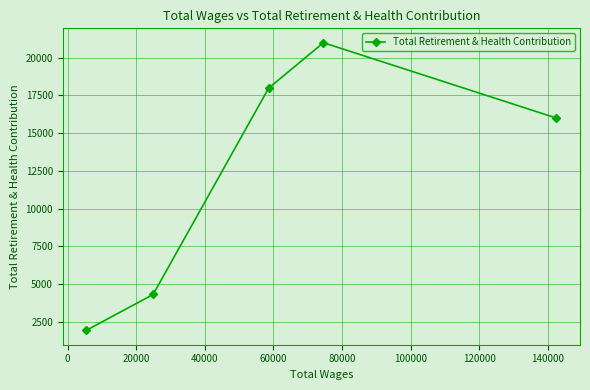

What is the smallest value displayed?

1930